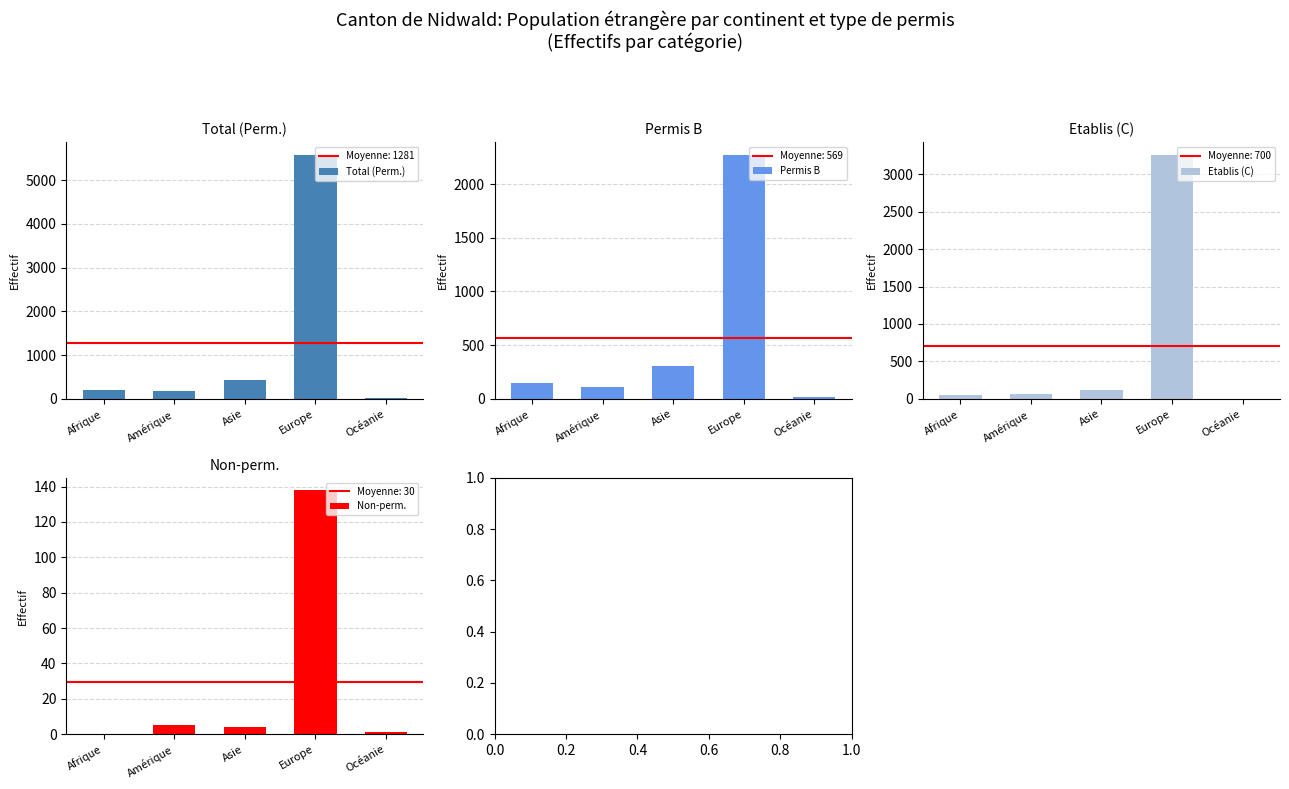

What is the label of the 4th bar from the right?

Amérique